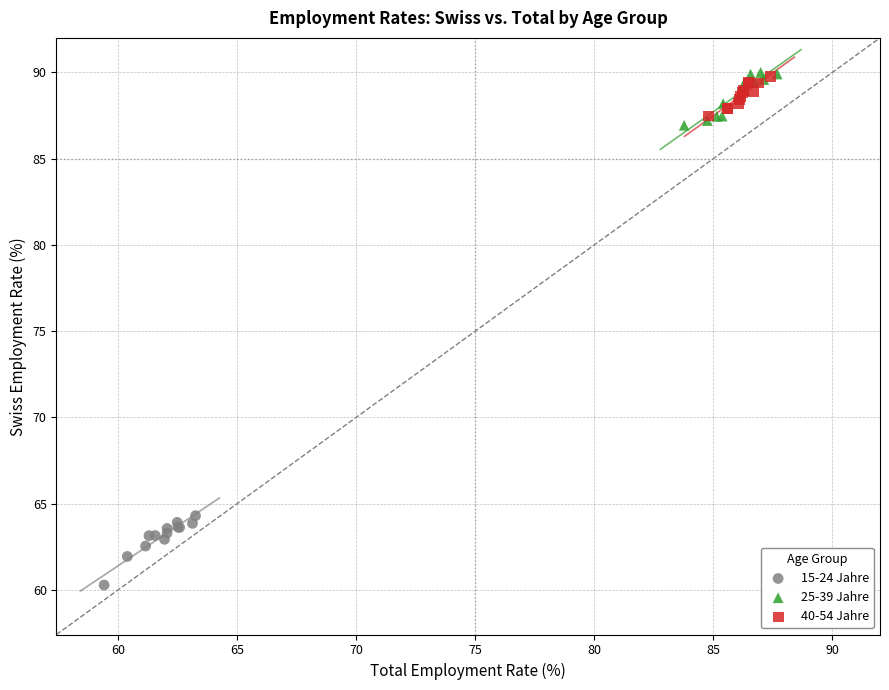

Which series contains the lowest Y value?

15-24 Jahre